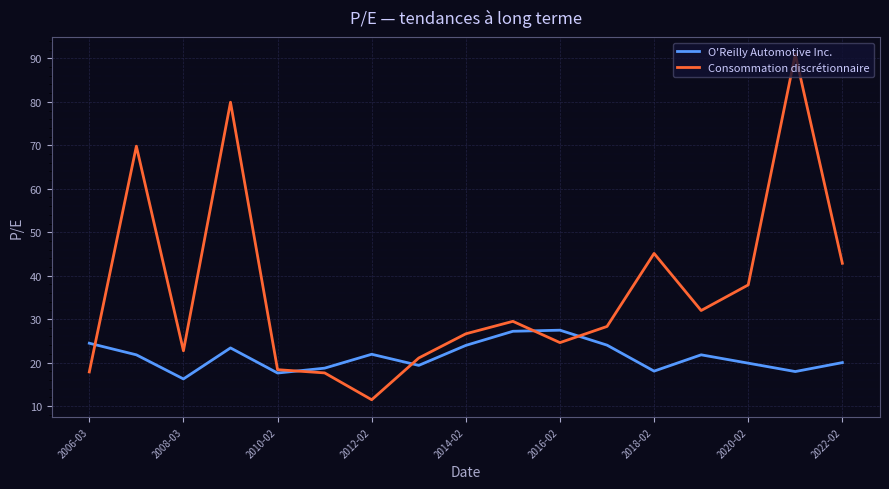

Is this an area chart (filled region under the line)?

No